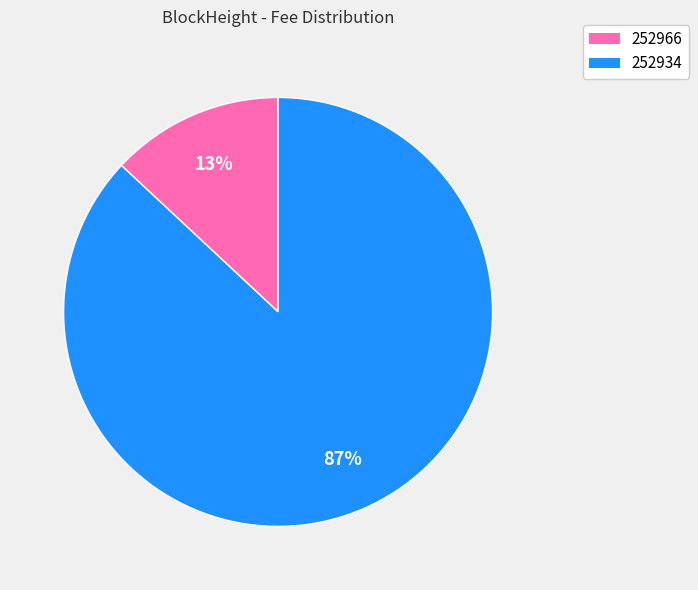

What is the largest slice in the pie chart?

252934